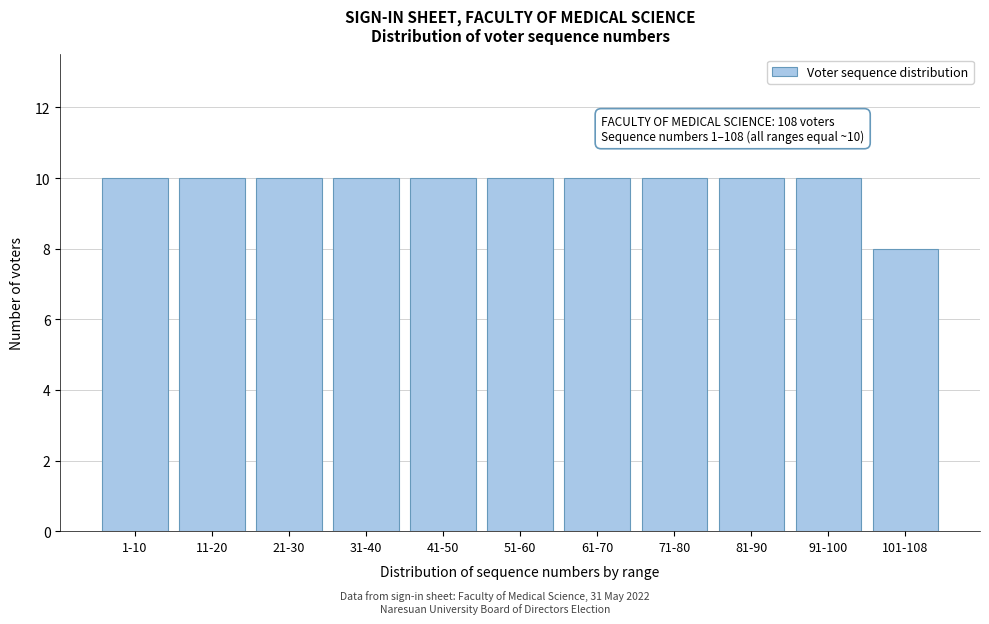

Reading left to right, extract all data points from this chart.

10	10	10	10	10	10	10	10	10	10	8